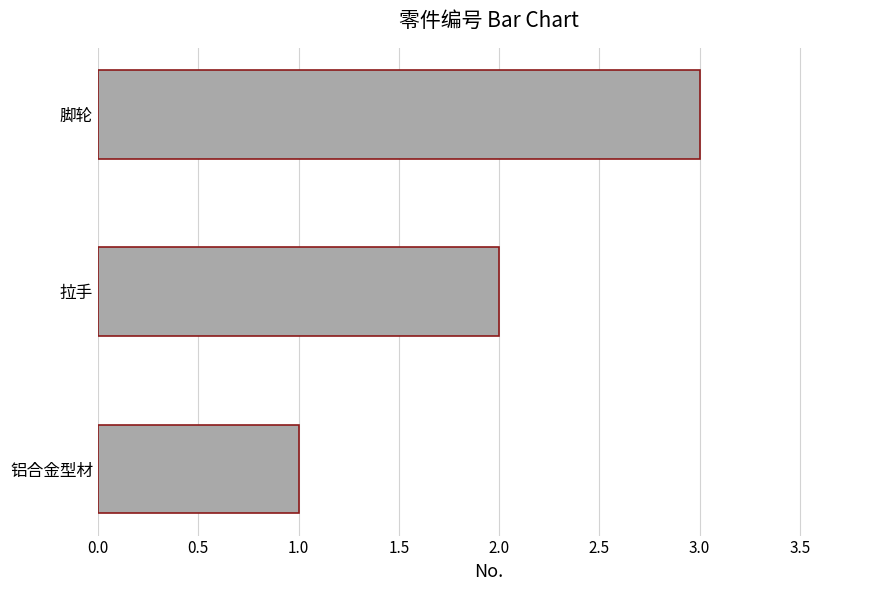

Is it true that the value at 铝合金型材 is 2?

False